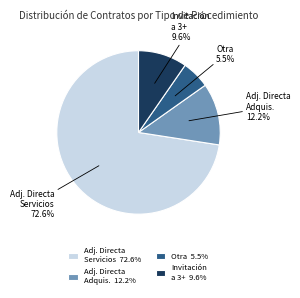

How many segments does this pie chart have?

4